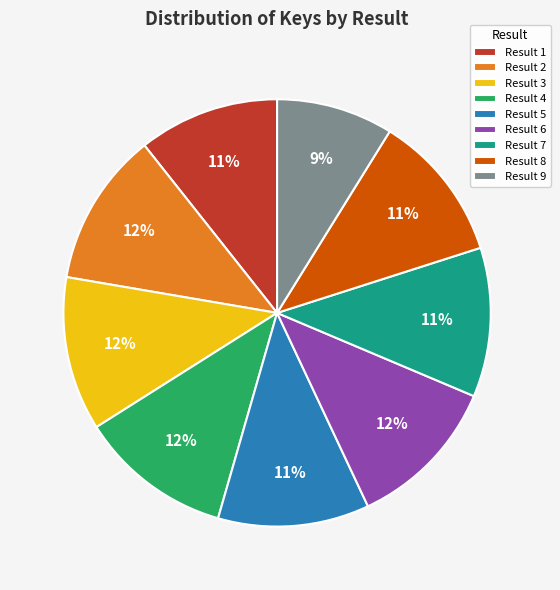

Is the sum of Result 1 and Result 9 greater than half?

No